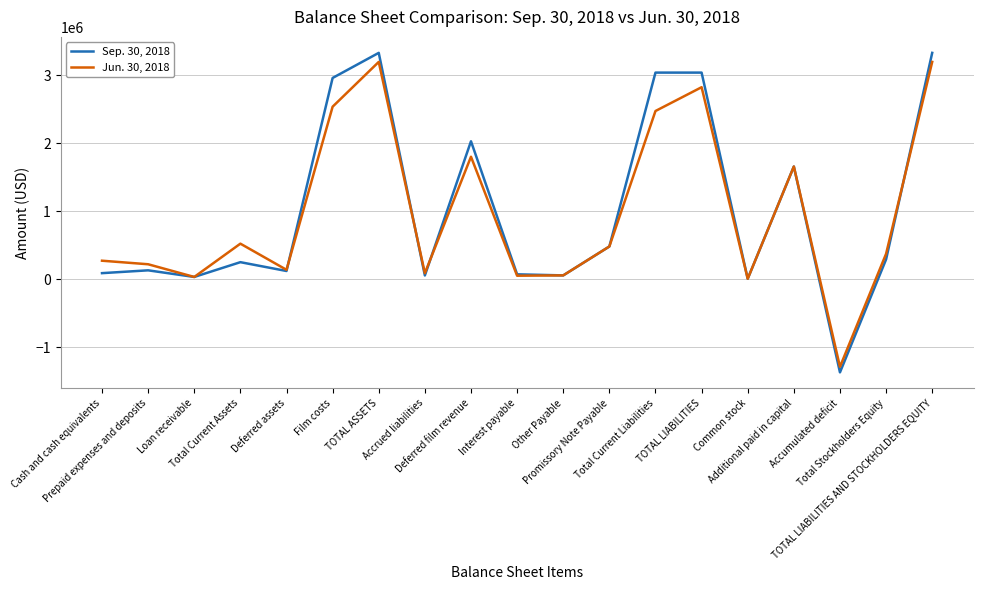

True or false: Sep. 30, 2018 has more than 0 interior local peaks.

True